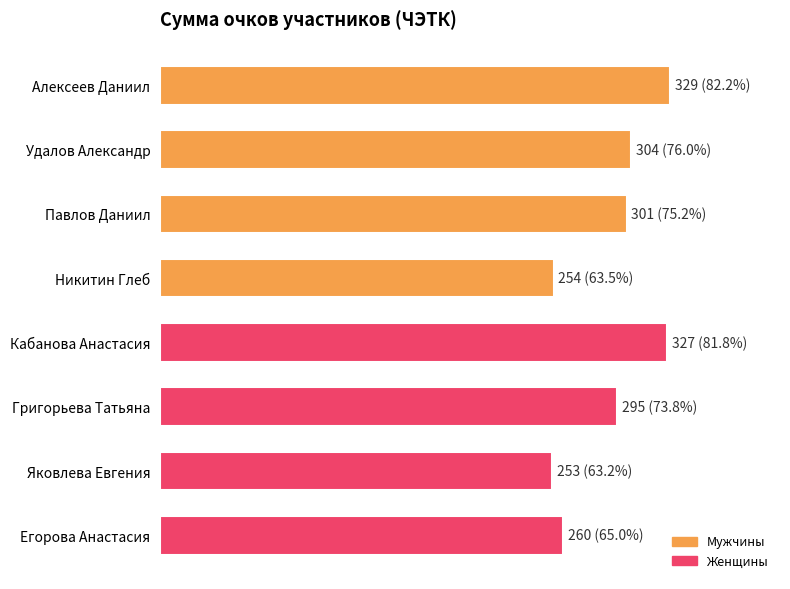

At which label is the value closest to 291?

Григорьева Татьяна